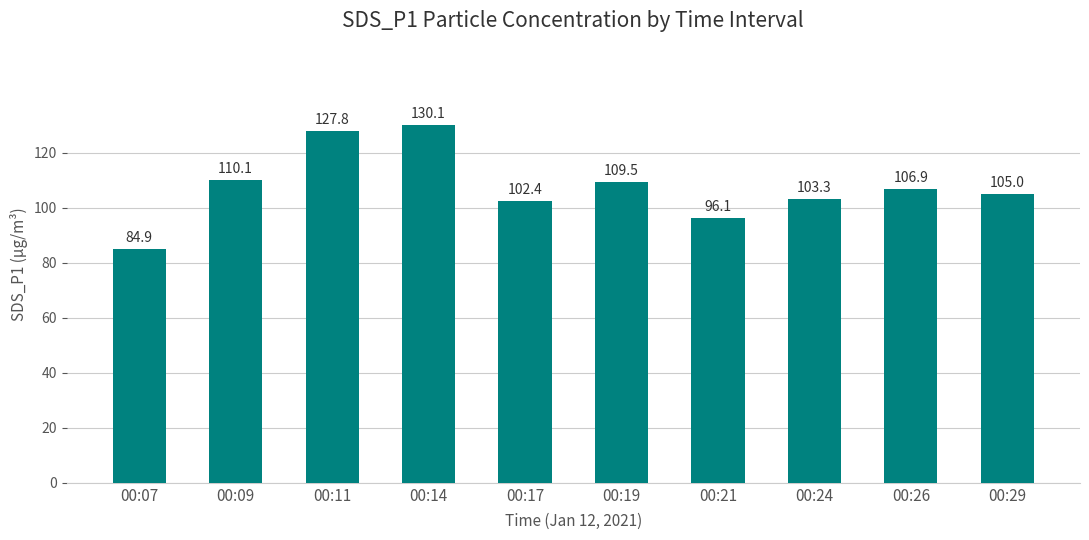

List the labels in order of value, largest first.

00:14, 00:11, 00:09, 00:19, 00:26, 00:29, 00:24, 00:17, 00:21, 00:07